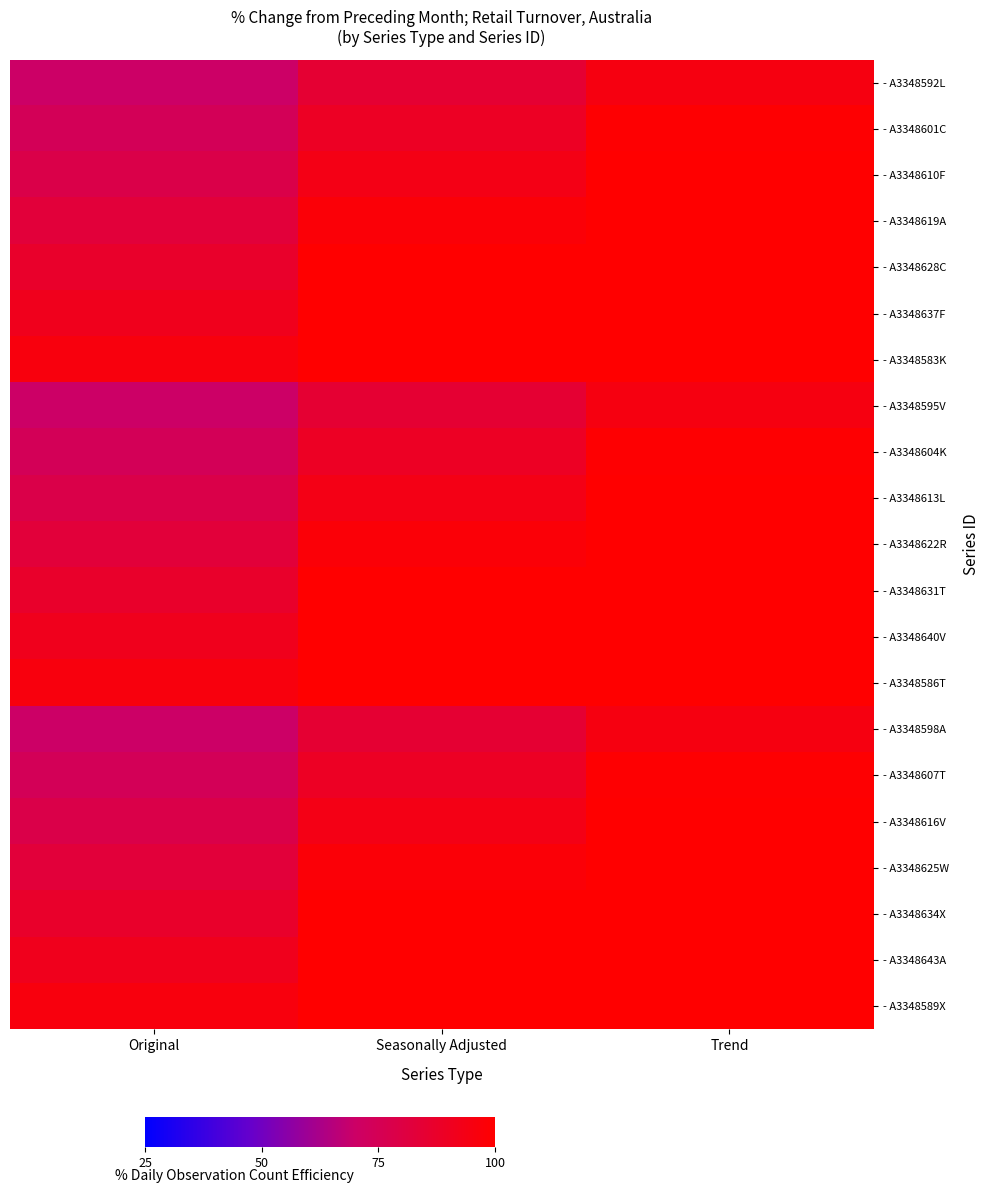

Reading right to left, what are all the values shown in this chart?

- A3348592L: Trend=95.0	Seasonally Adjusted=85.0	Original=70.0
- A3348601C: Trend=99.3	Seasonally Adjusted=89.3	Original=74.3
- A3348610F: Trend=100.0	Seasonally Adjusted=93.6	Original=78.6
- A3348619A: Trend=100.0	Seasonally Adjusted=97.9	Original=82.9
- A3348628C: Trend=100.0	Seasonally Adjusted=100.0	Original=87.1
- A3348637F: Trend=100.0	Seasonally Adjusted=100.0	Original=91.4
- A3348583K: Trend=100.0	Seasonally Adjusted=100.0	Original=95.7
- A3348595V: Trend=95.0	Seasonally Adjusted=85.0	Original=70.0
- A3348604K: Trend=99.3	Seasonally Adjusted=89.3	Original=74.3
- A3348613L: Trend=100.0	Seasonally Adjusted=93.6	Original=78.6
- A3348622R: Trend=100.0	Seasonally Adjusted=97.9	Original=82.9
- A3348631T: Trend=100.0	Seasonally Adjusted=100.0	Original=87.1
- A3348640V: Trend=100.0	Seasonally Adjusted=100.0	Original=91.4
- A3348586T: Trend=100.0	Seasonally Adjusted=100.0	Original=95.7
- A3348598A: Trend=95.0	Seasonally Adjusted=85.0	Original=70.0
- A3348607T: Trend=99.3	Seasonally Adjusted=89.3	Original=74.3
- A3348616V: Trend=100.0	Seasonally Adjusted=93.6	Original=78.6
- A3348625W: Trend=100.0	Seasonally Adjusted=97.9	Original=82.9
- A3348634X: Trend=100.0	Seasonally Adjusted=100.0	Original=87.1
- A3348643A: Trend=100.0	Seasonally Adjusted=100.0	Original=91.4
- A3348589X: Trend=100.0	Seasonally Adjusted=100.0	Original=95.7